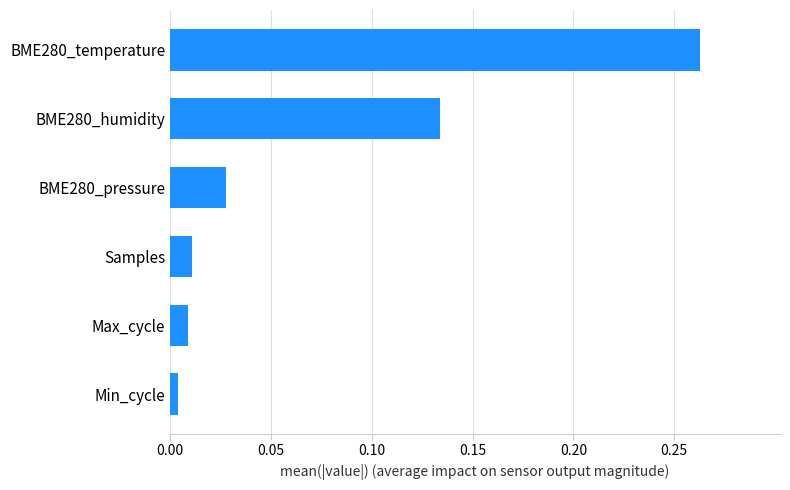

Which has a higher value, BME280_pressure or Max_cycle?

BME280_pressure